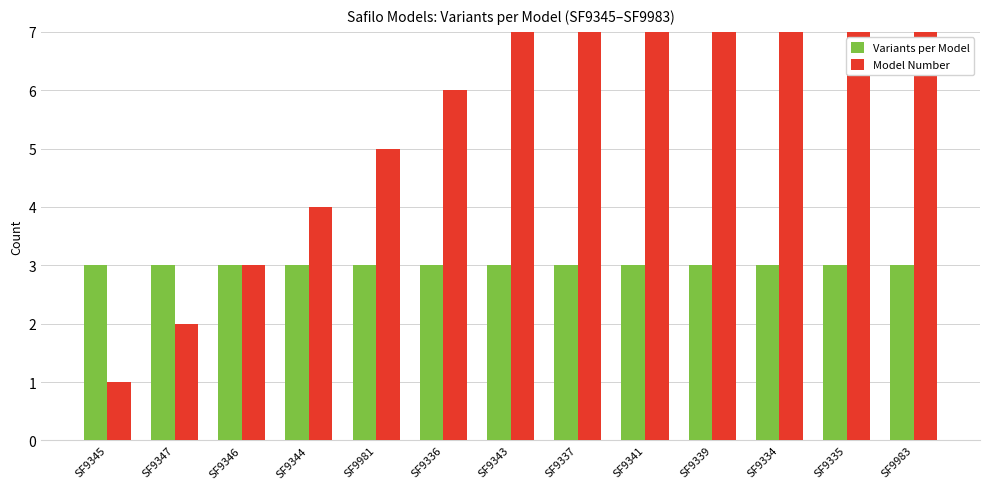

Rank the series at SF9344 from highest to lowest value.

Model Number, Variants per Model